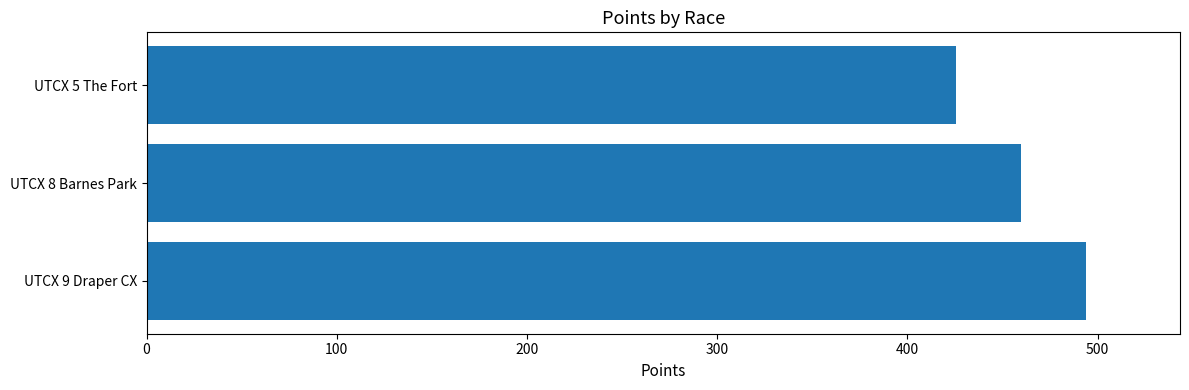

Which category has the lowest value across all series?

UTCX 5 The Fort